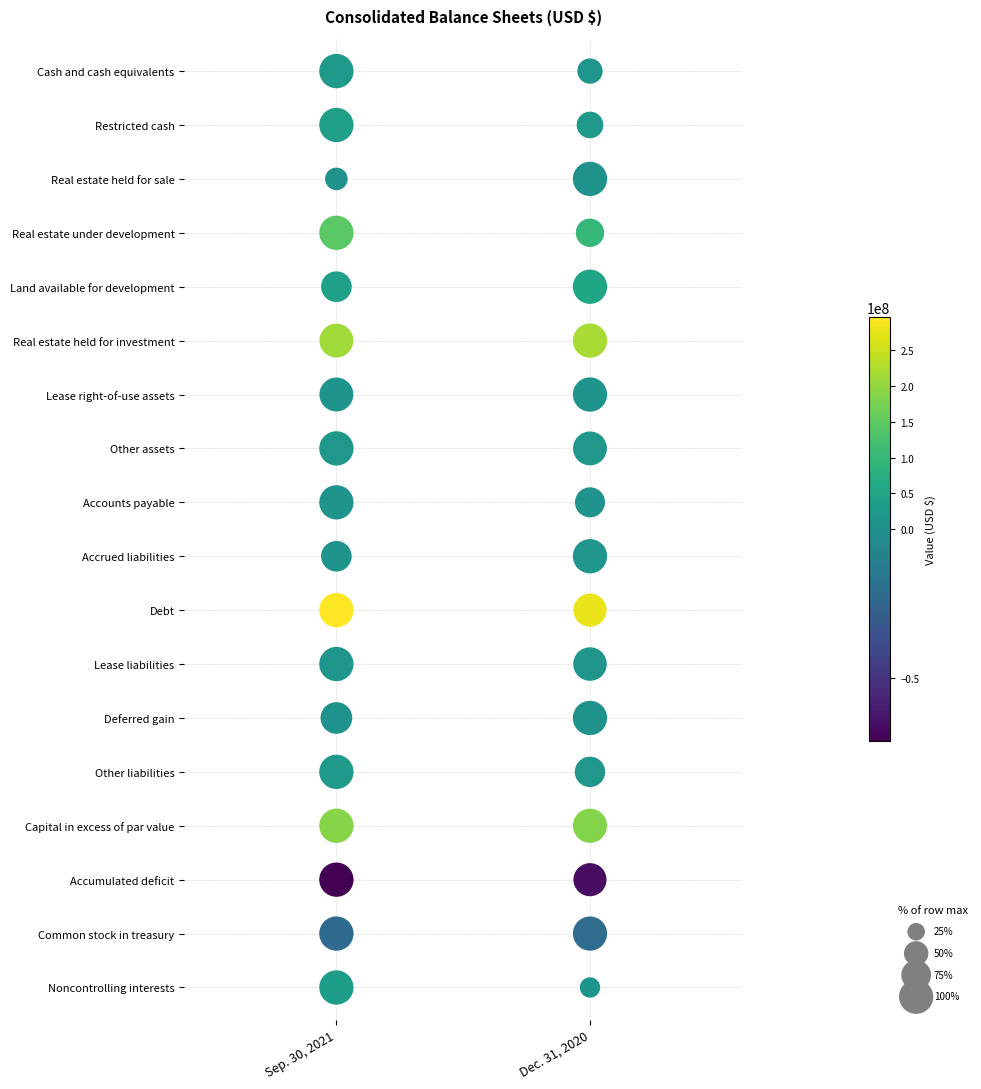

The value of Accrued liabilities at 0 is 5857326. True or false?

False